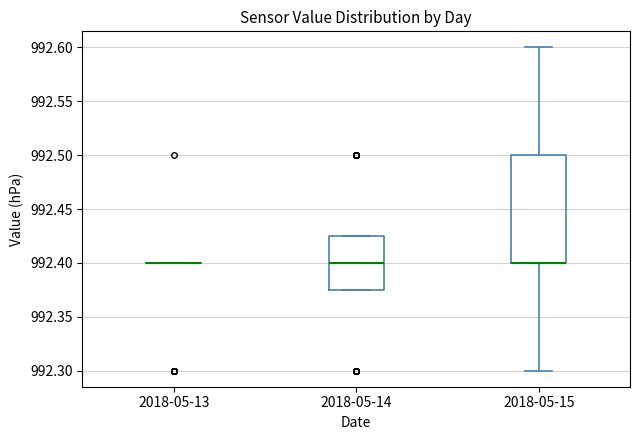

Which box is the tallest, from its lower edge to its upper edge?

2018-05-15